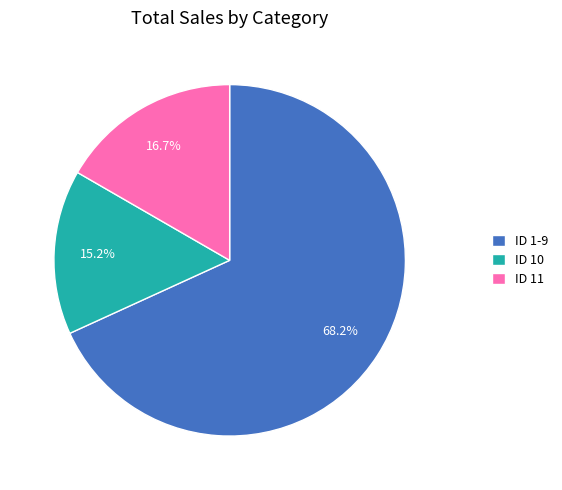

Rank the categories by value from lowest to highest.

ID 10, ID 11, ID 1-9